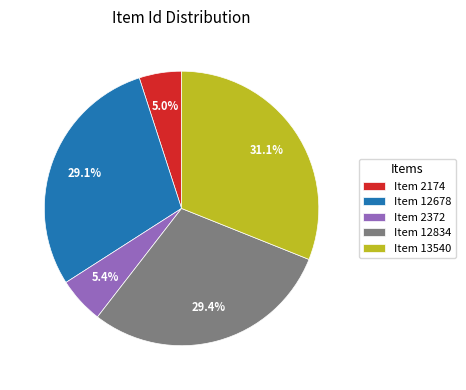

Is there any slice that represents more than half of the pie?

No